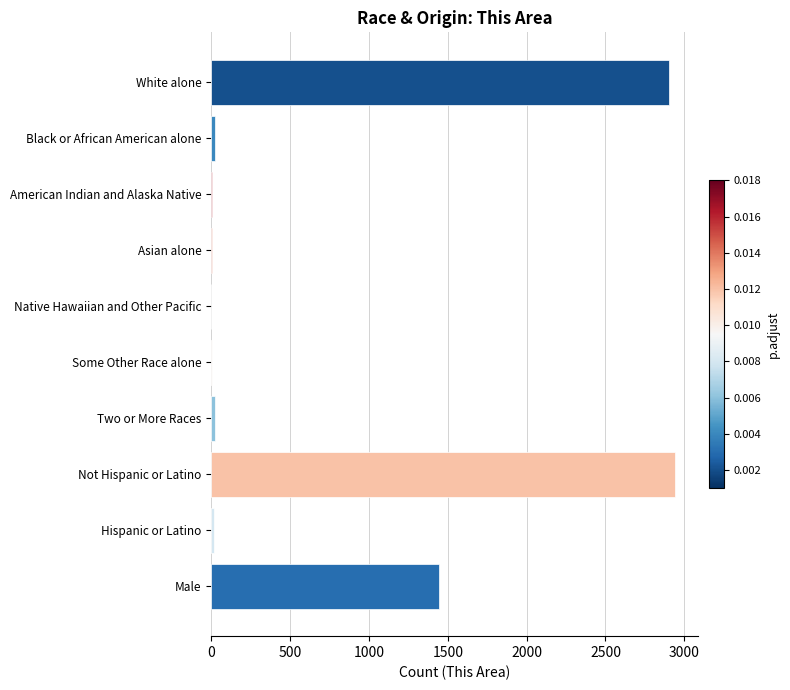

How many series are shown in this chart?

1